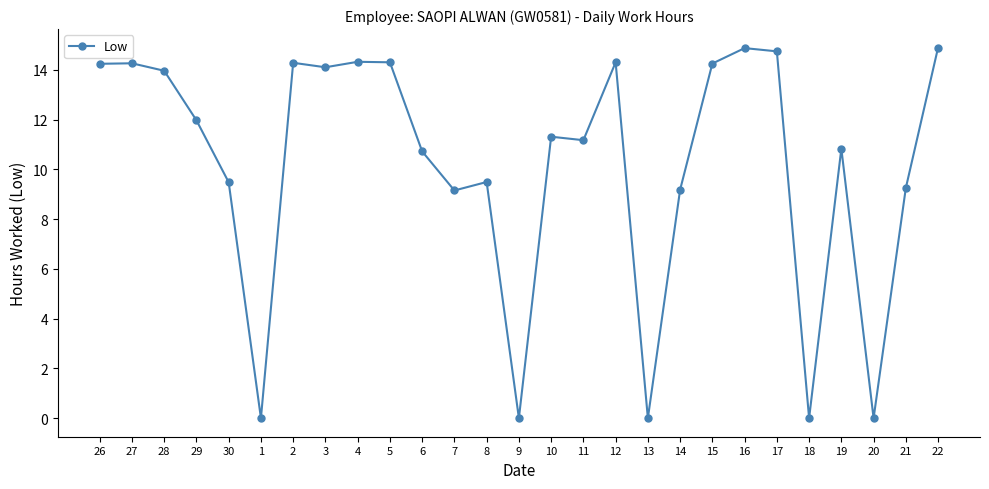

What is the change in value from 3 to 4?

+0.2